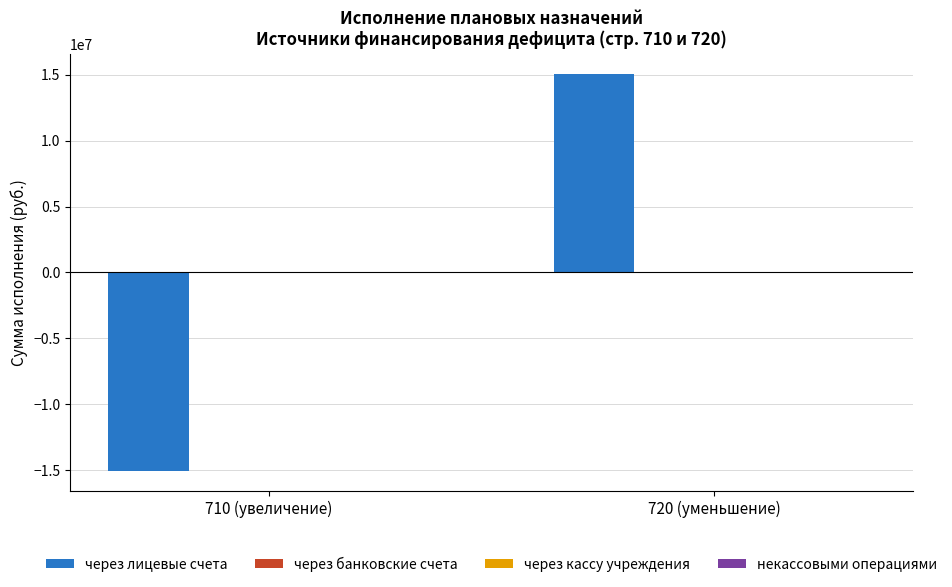

What is the maximum value shown in the chart?

15088459.7